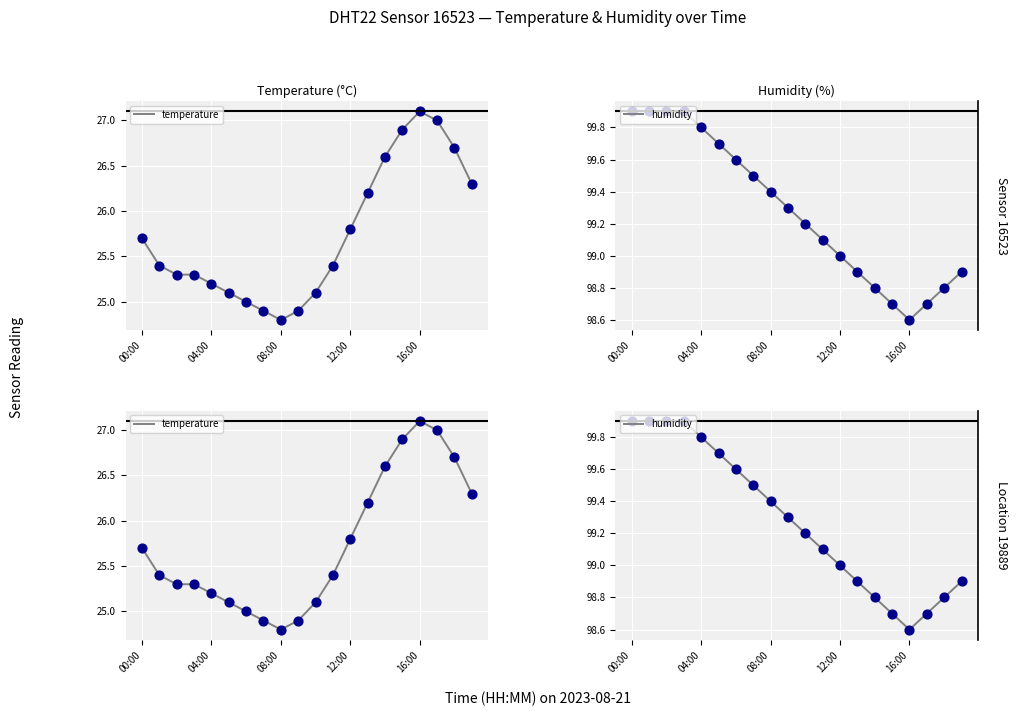

What are all the series names shown in the legend?

temperature, humidity